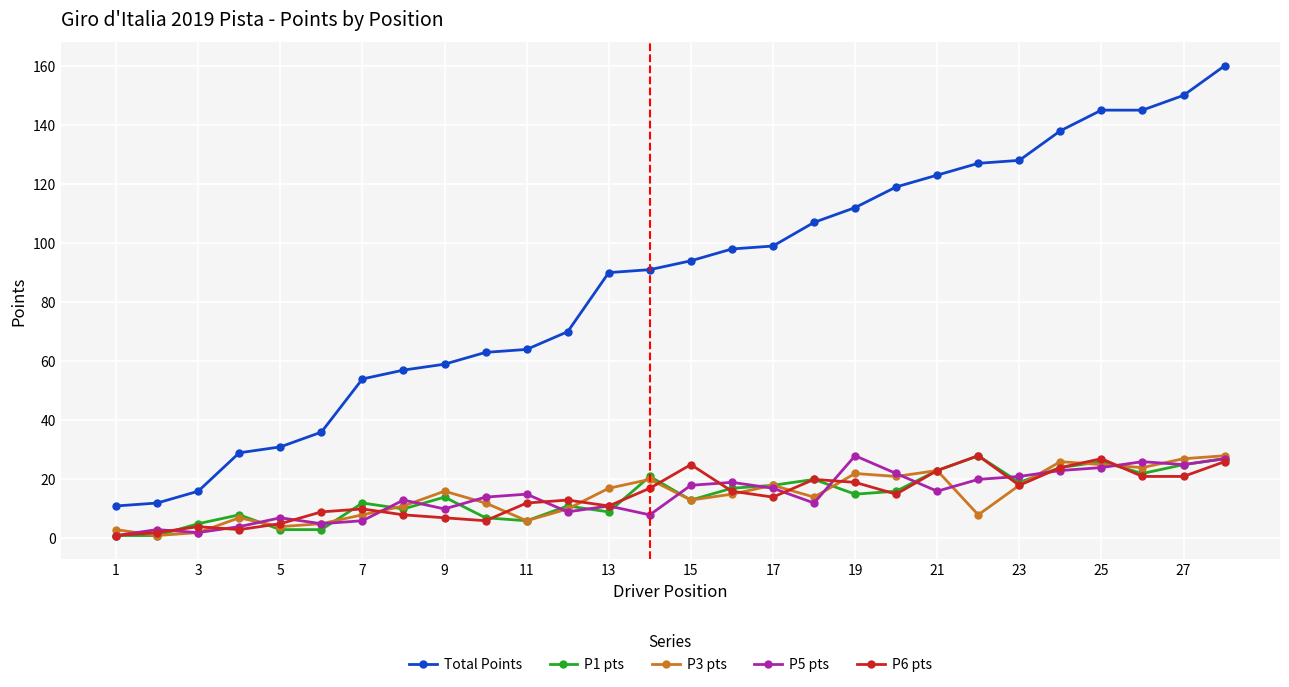

What is the lowest value of the Total Points series?

11